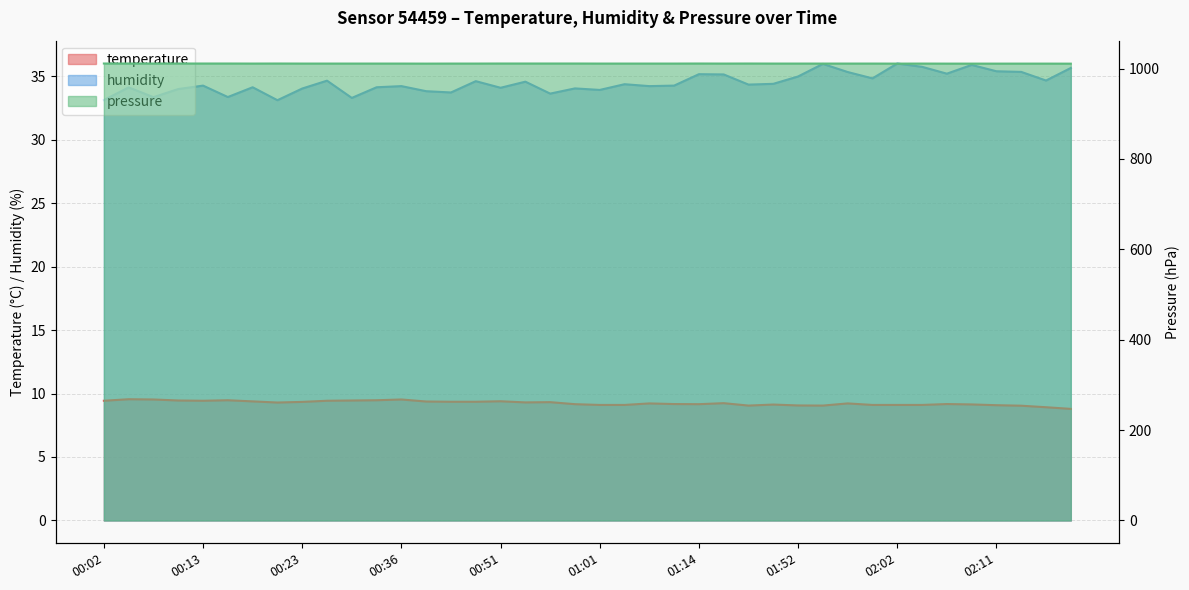

At which label does pressure reach its peak?

00:02